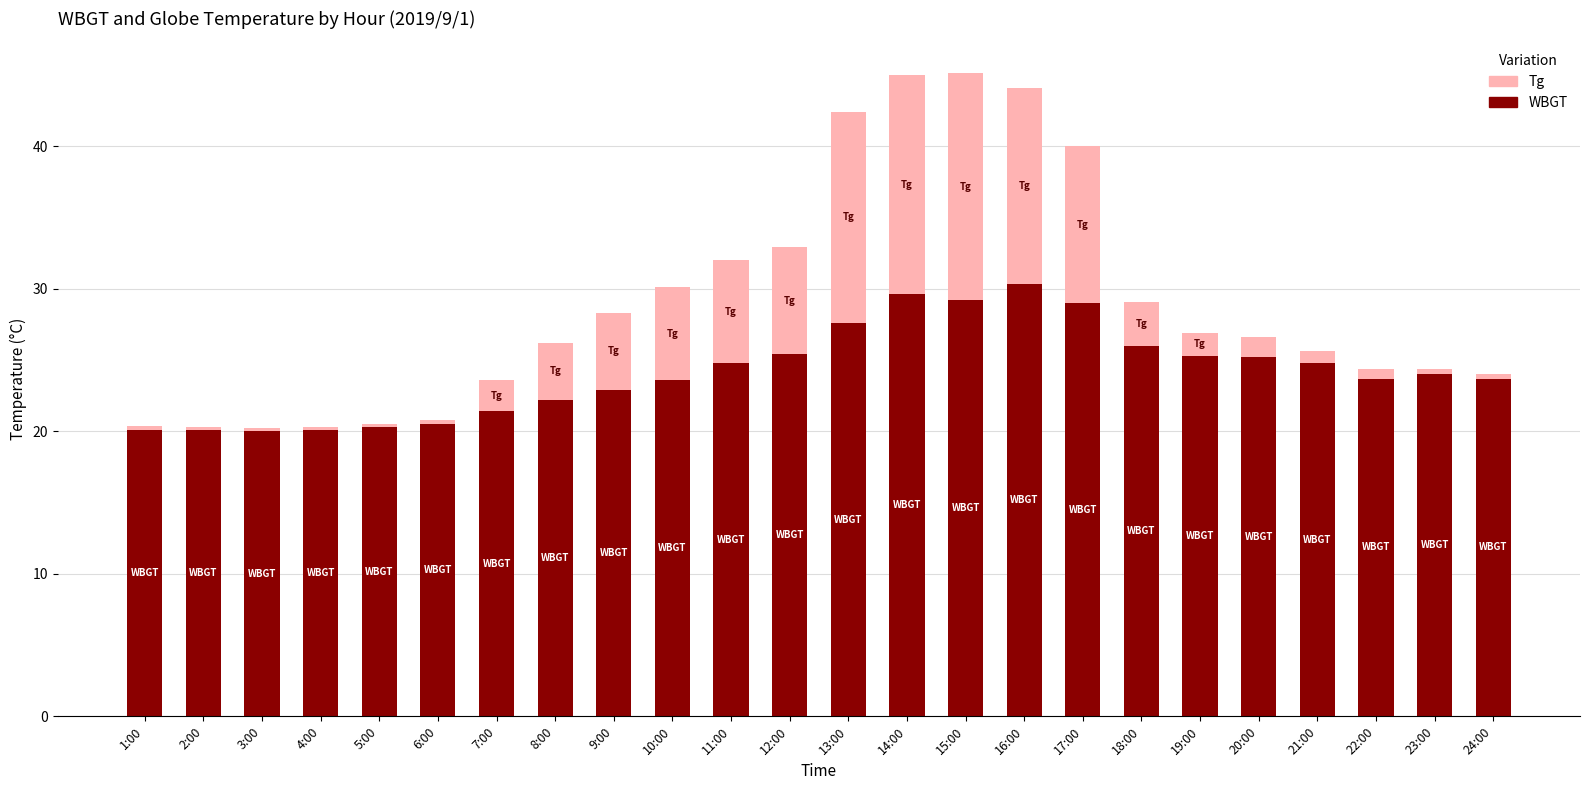

What is the sum of all WBGT values?

579.8